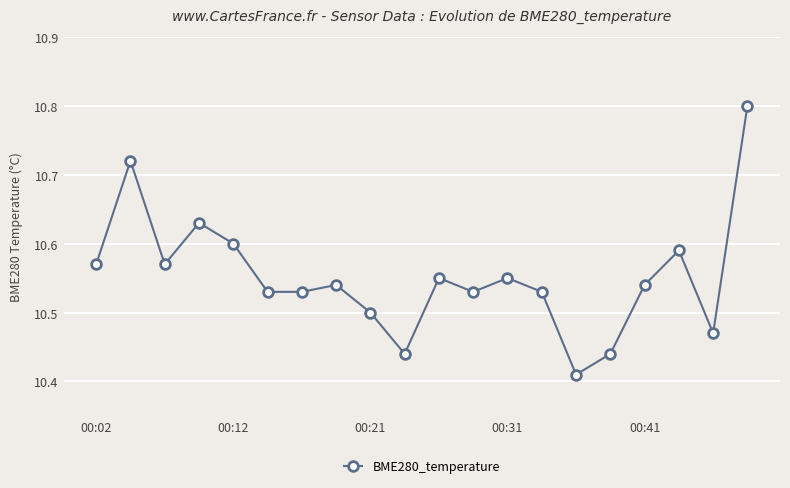

What is the greatest value displayed?

10.8